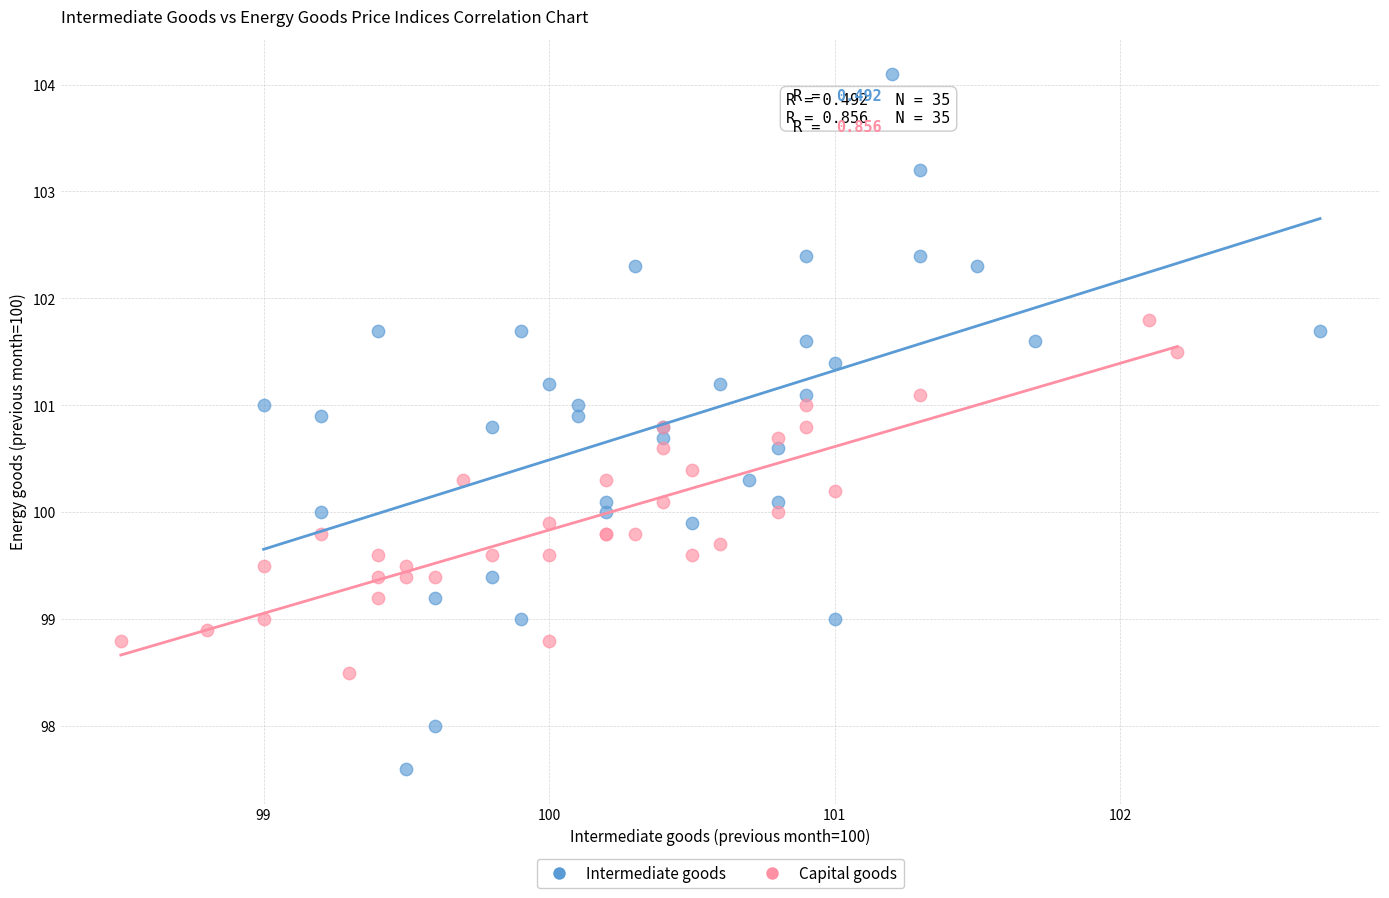

Which series reaches the minimum Y coordinate?

Intermediate goods